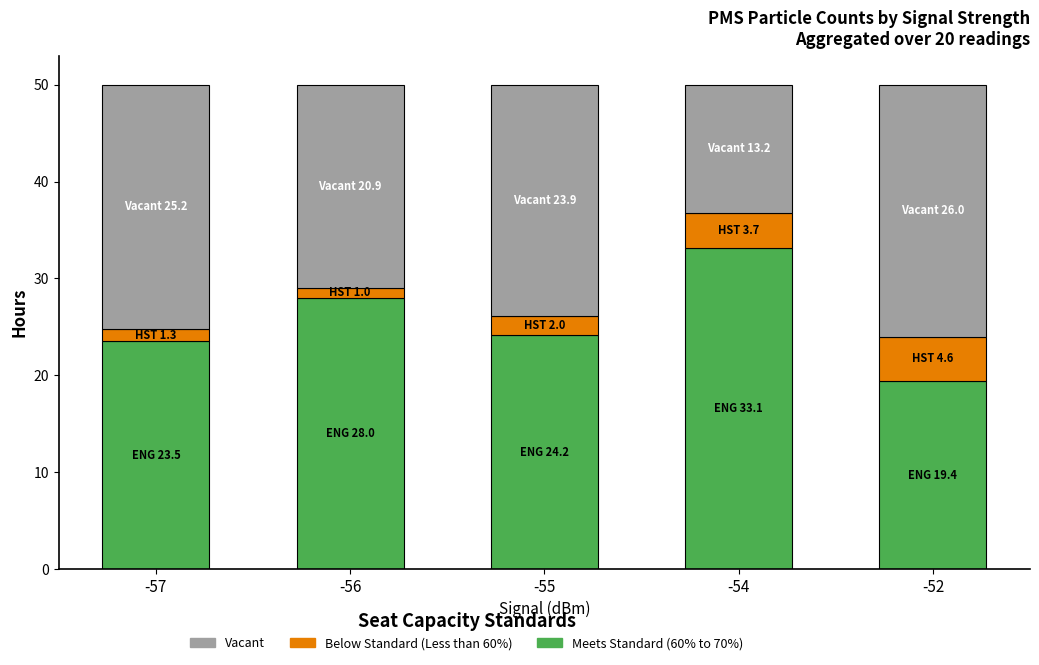

What is the sum of all Meets Standard (60% to 70%) values?

128.2